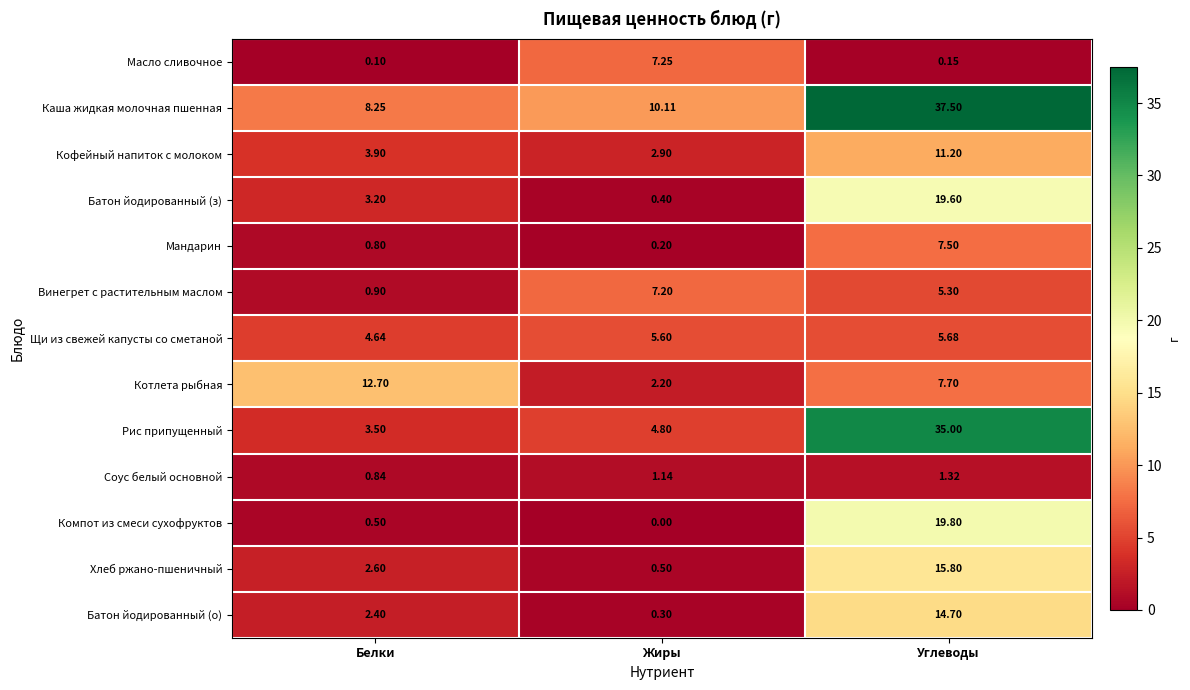

How many data points in Батон йодированный (з) are less than 3?

1